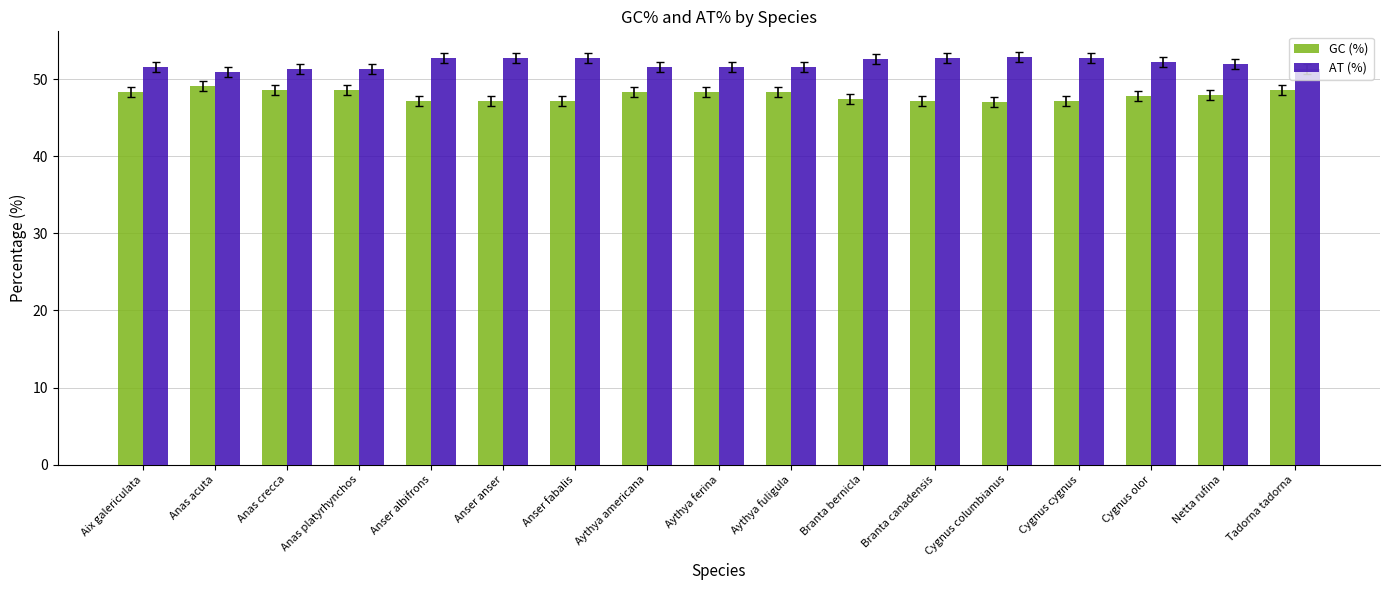

Where does the GC (%) series first go above 48?

Aix galericulata